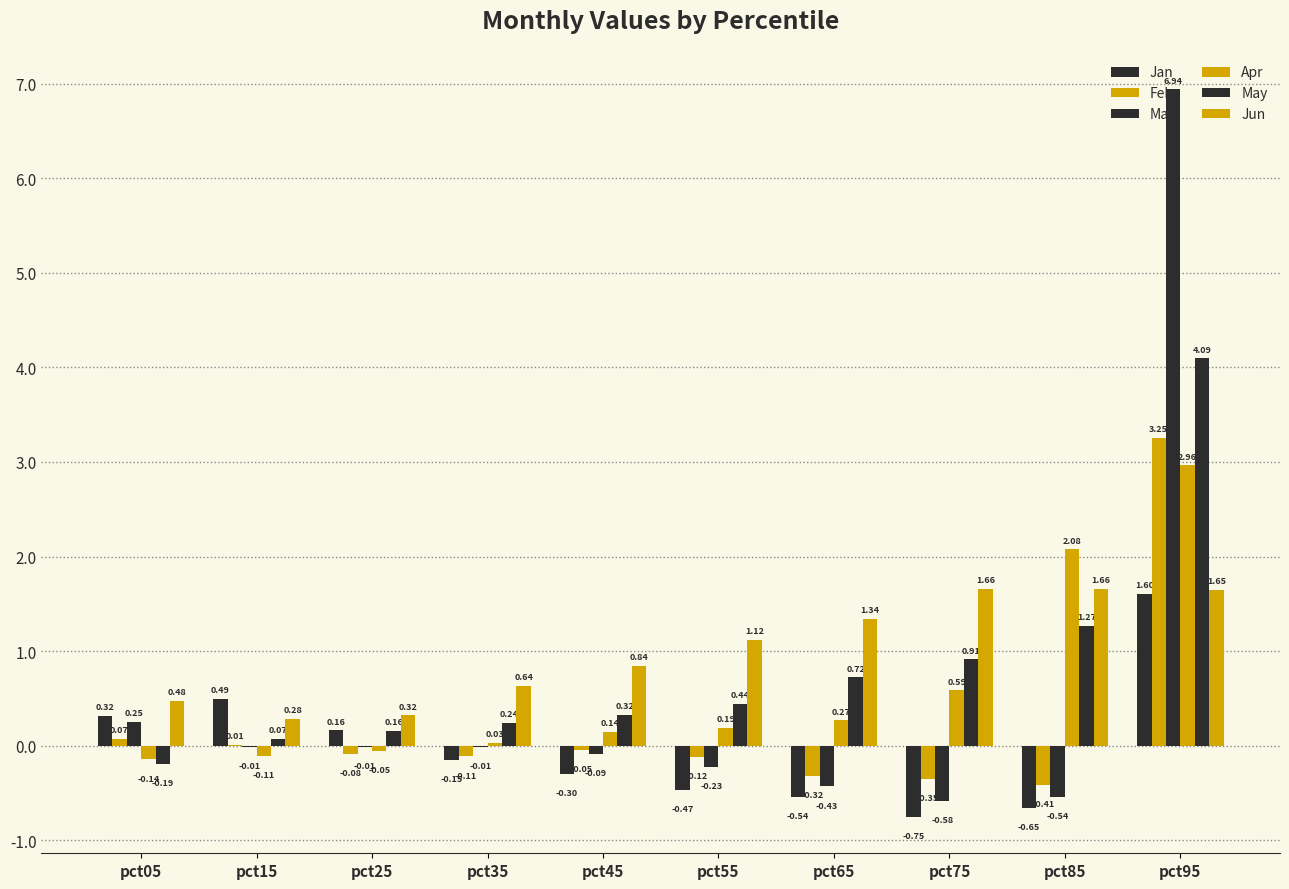

What is the sum of all Jun values?

10.0